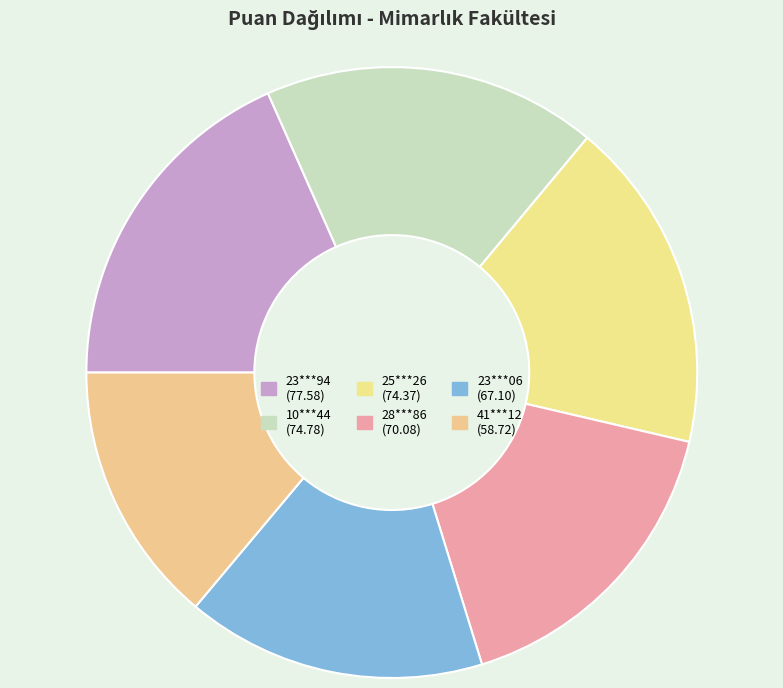

Is the sum of 41***12 and 28***86 greater than half?

No